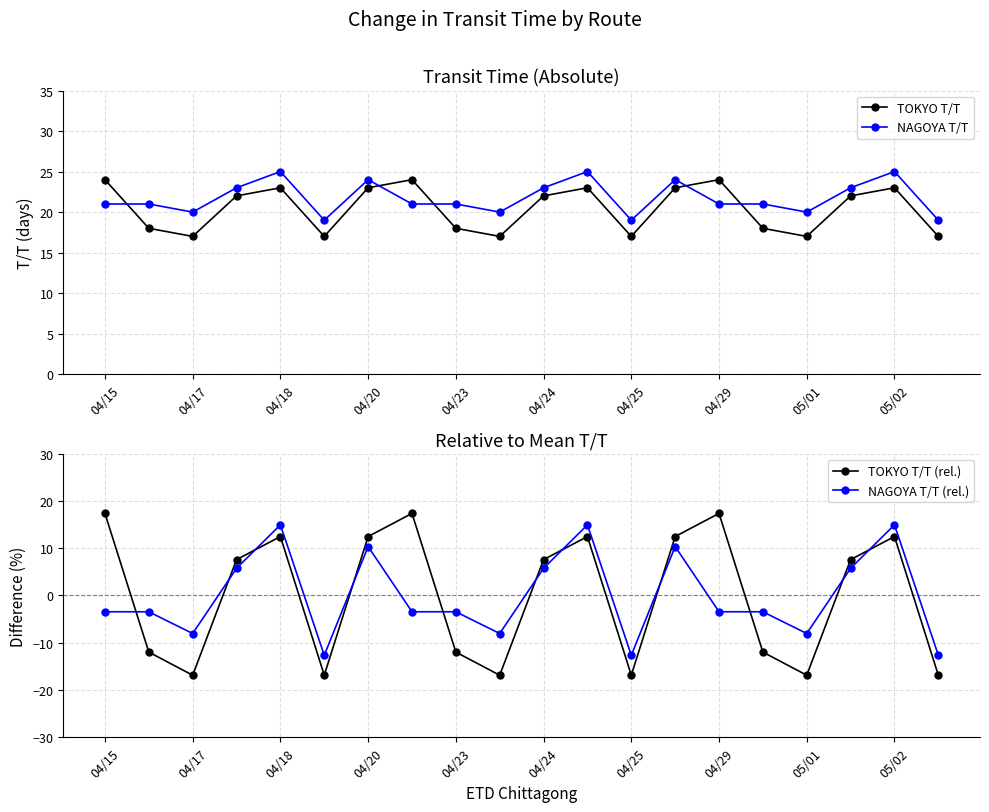

True or false: NAGOYA T/T (rel.) has more than 2 interior local peaks.

True